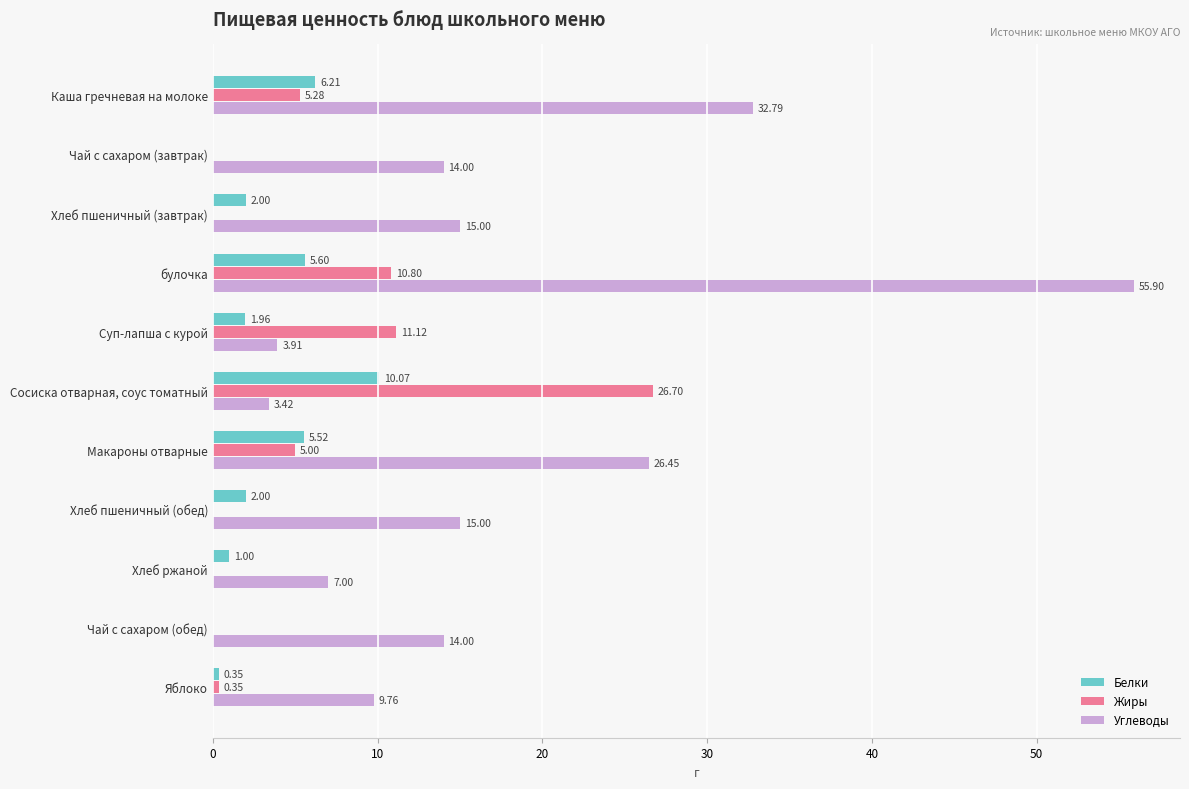

Which series changed the most between Сосиска отварная, соус томатный and Яблоко?

Жиры